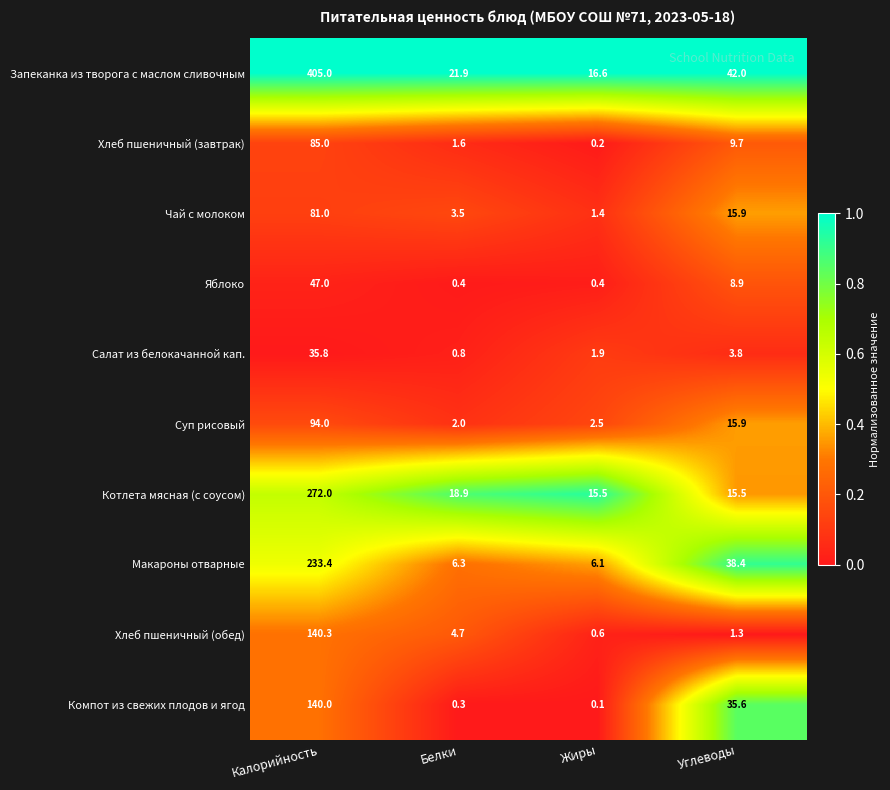

Where does the Хлеб пшеничный (обед) series first go above 4?

Калорийность